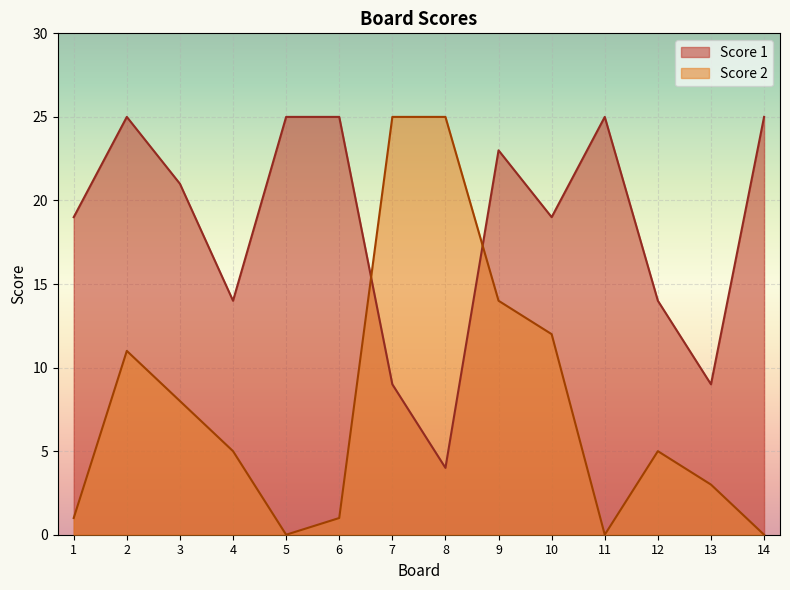

What is the difference between the Score 1 values at 9 and 4?

9